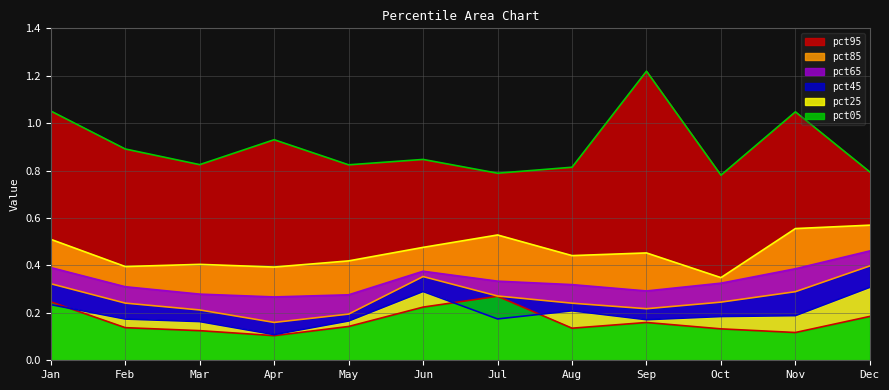

What is the sum of all pct95 values?

10.8